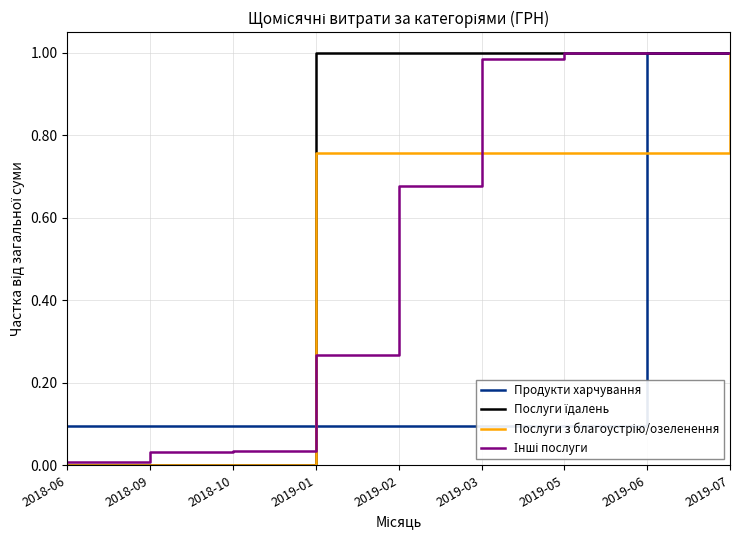

Does the chart have visible grid lines?

Yes